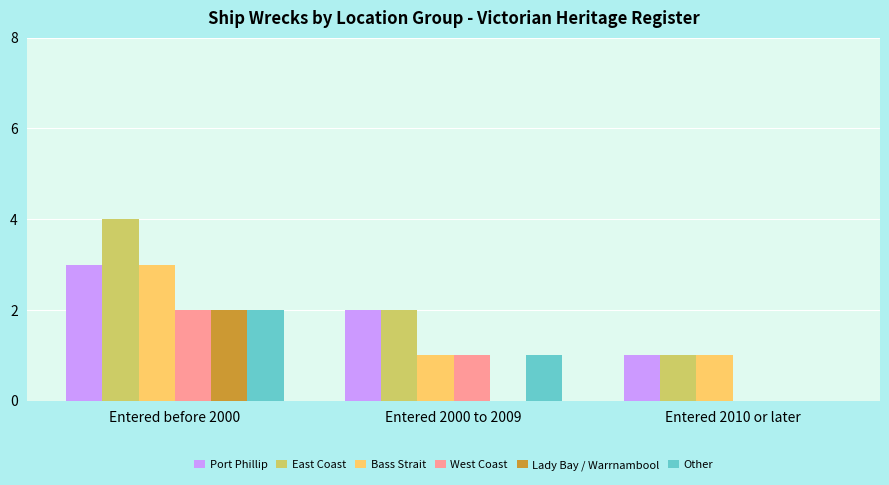

How many groups of bars are there?

3